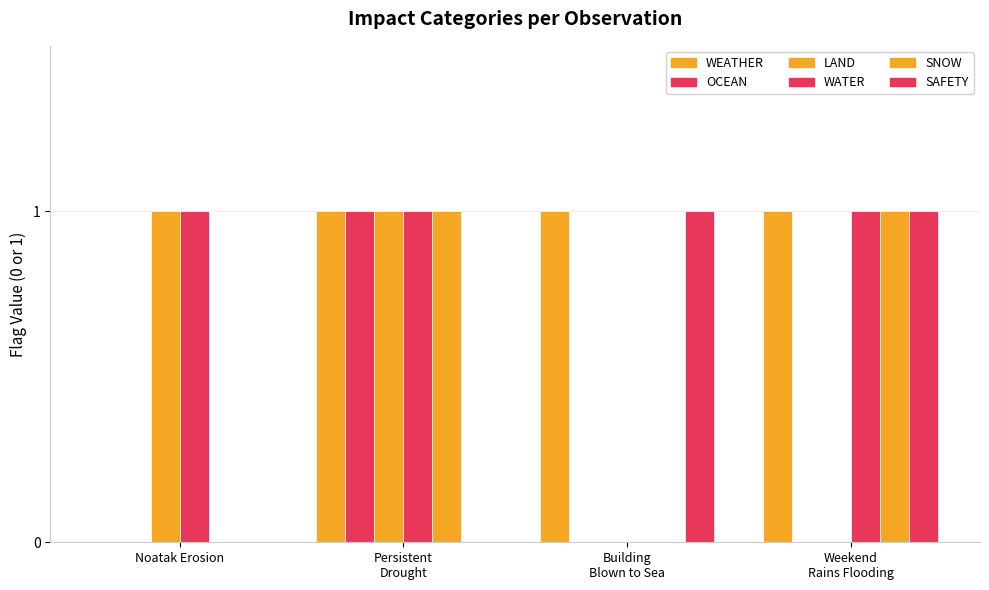

How many groups of bars are there?

4